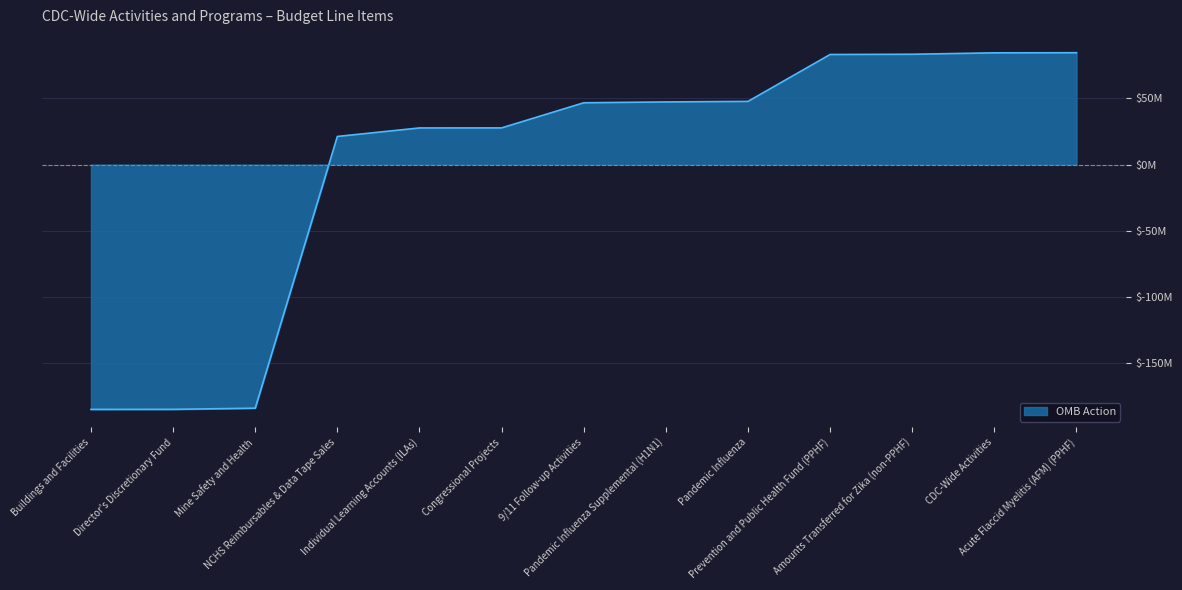

Which has a higher value, Prevention and Public Health Fund (PPHF) or Individual Learning Accounts (ILAs)?

Prevention and Public Health Fund (PPHF)